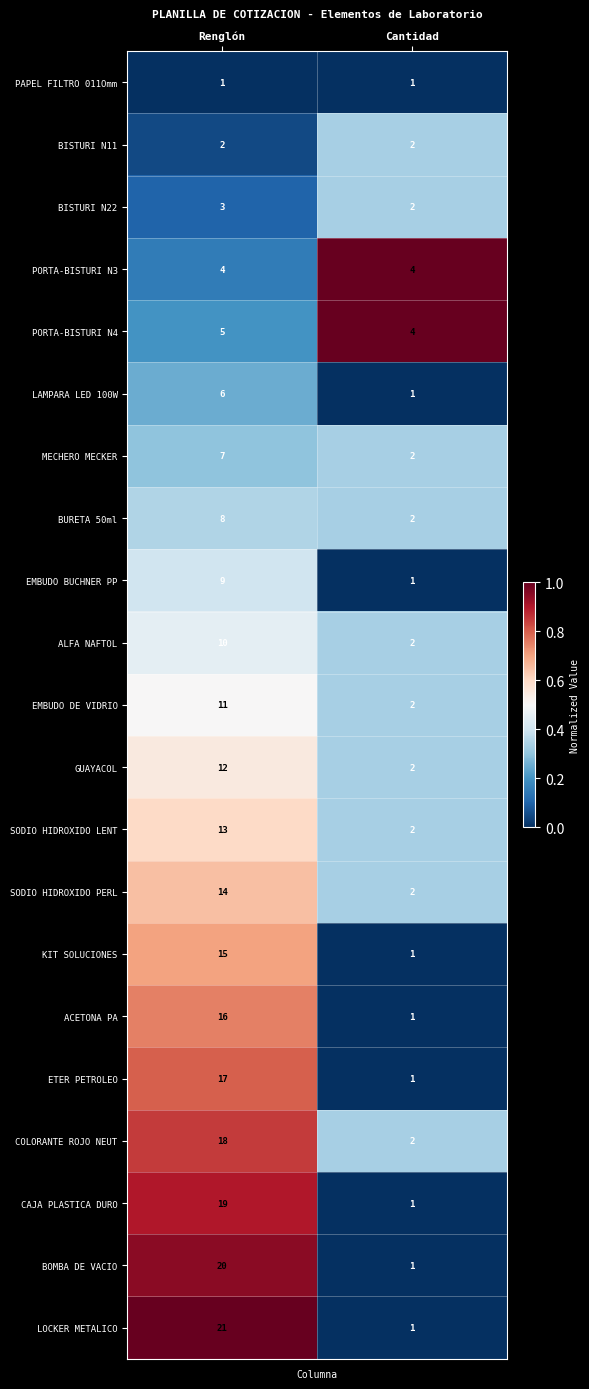

The CAJA PLASTICA DURO series shows 6 at Renglón. True or false?

False